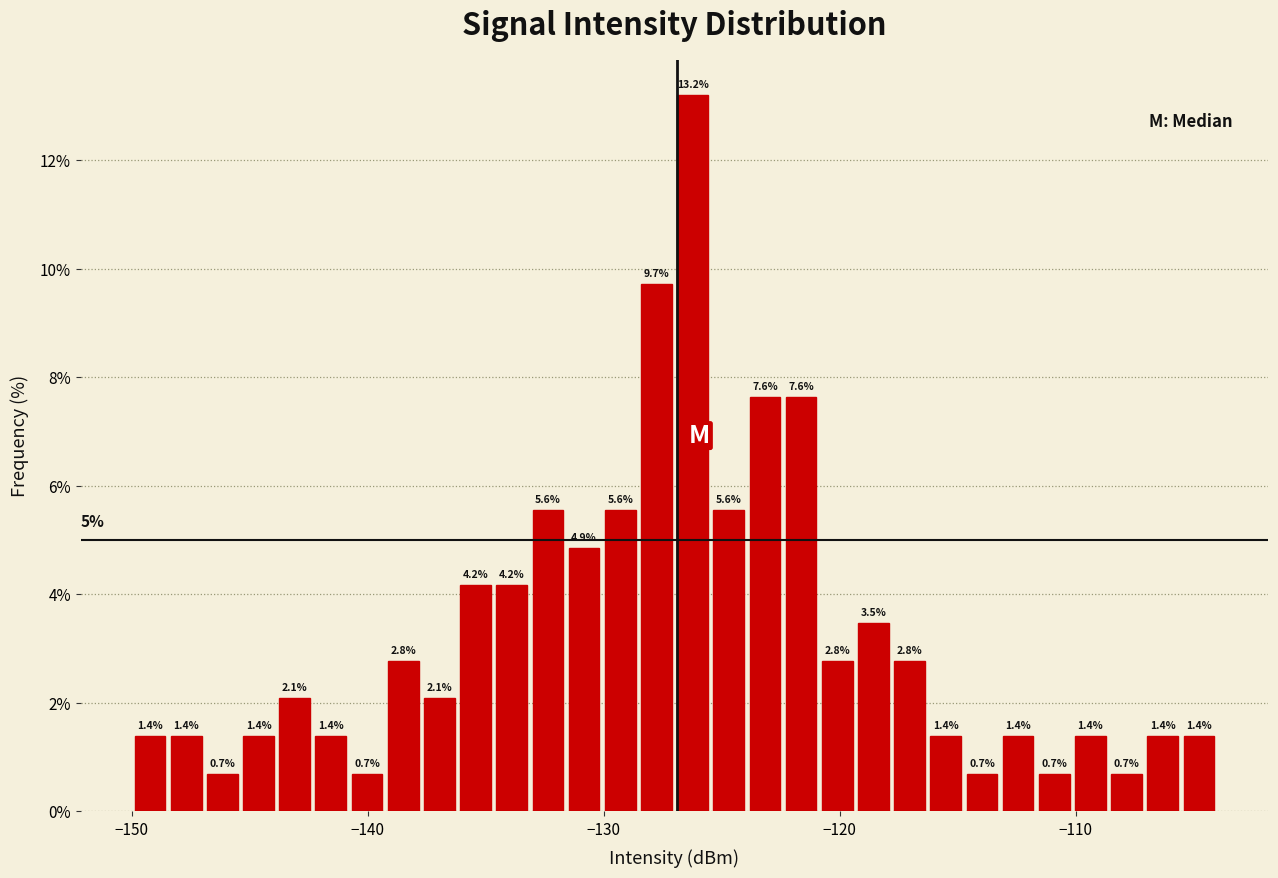

Around what value on the x-axis is the tallest bar? Give the approximate position of its centre, as read against the axis.

-126